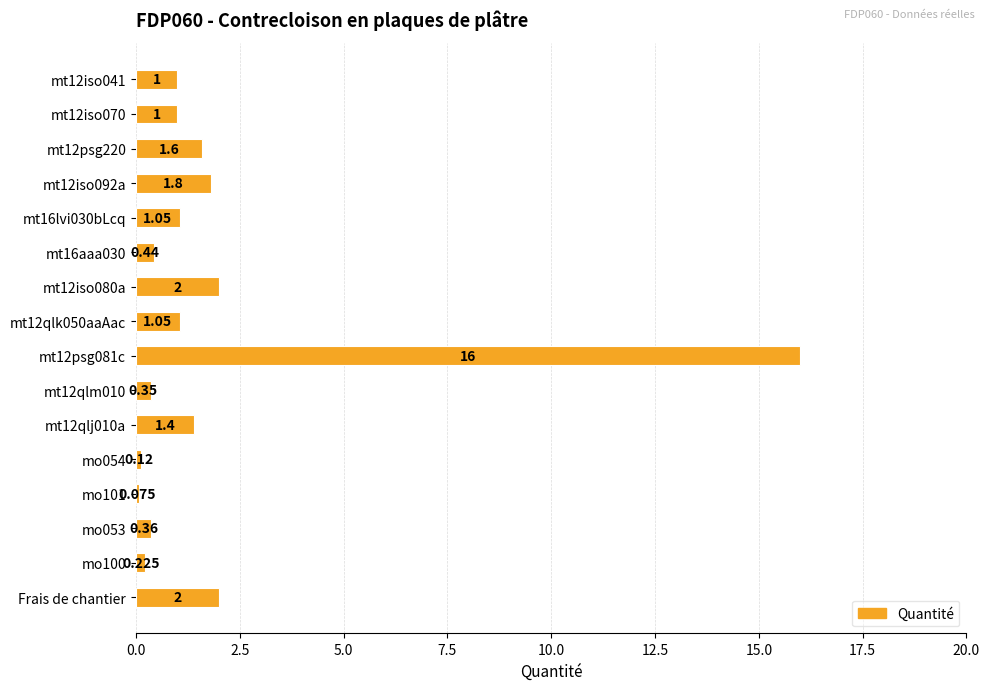

Between Frais de chantier and mt12iso041, which is larger?

Frais de chantier